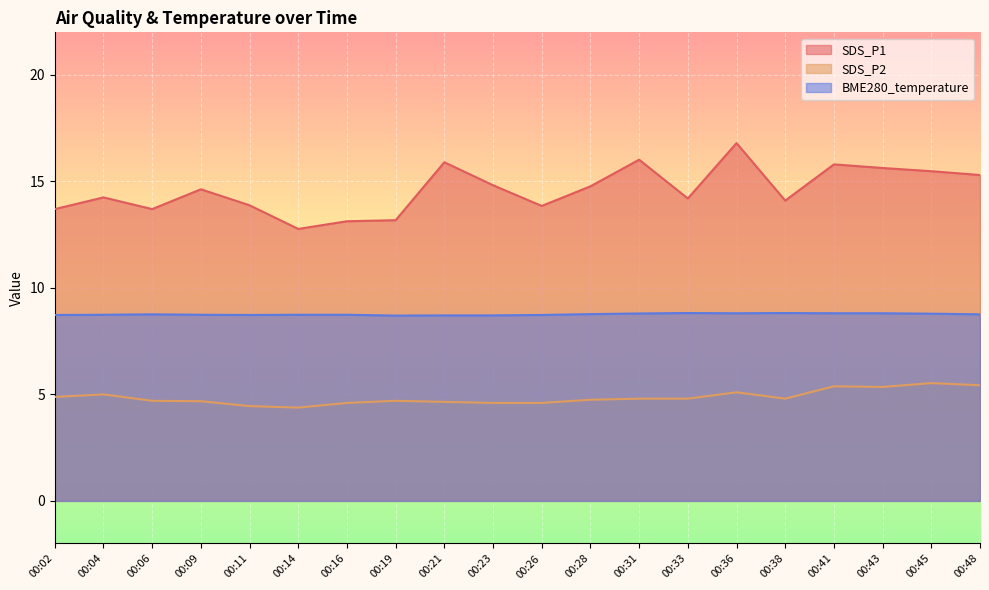

Read the SDS_P1 value at 00:45.

15.5